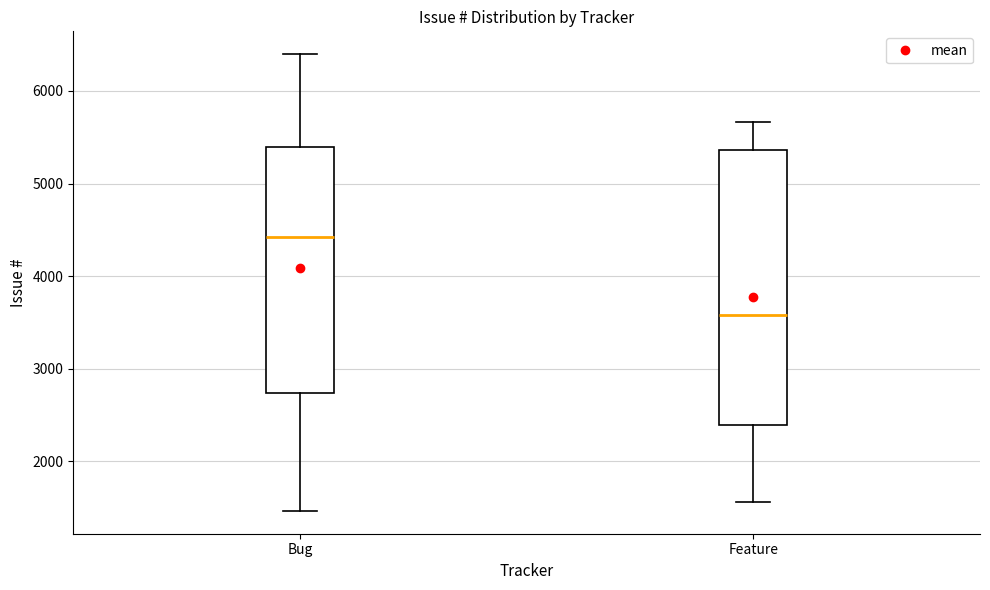

Reading left to right, transcribe this box plot: for each box, give where its median line is, the range the box spans, and where its two whiskers end, as read against the y-axis. The values are not printed on the chart, so give them approximately, as read against the axis.

Bug: median 4400, box 2700 to 5400, whiskers 1500 to 6400
Feature: median 3600, box 2400 to 5400, whiskers 1600 to 5700